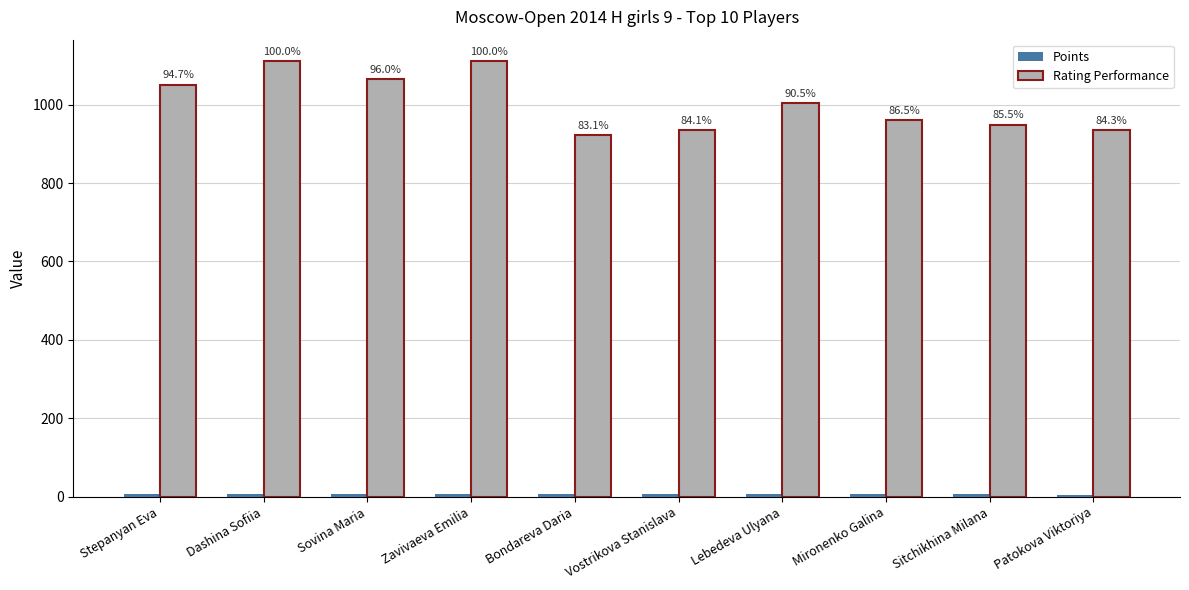

Is it true that Points equals 6.0 at Sitchikhina Milana?

True